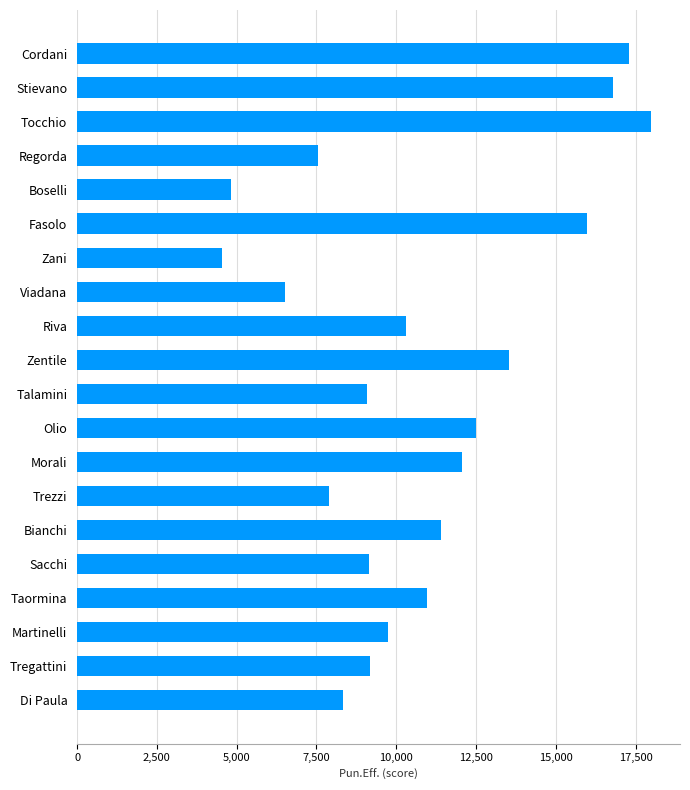

What is the sum of all values?

215628